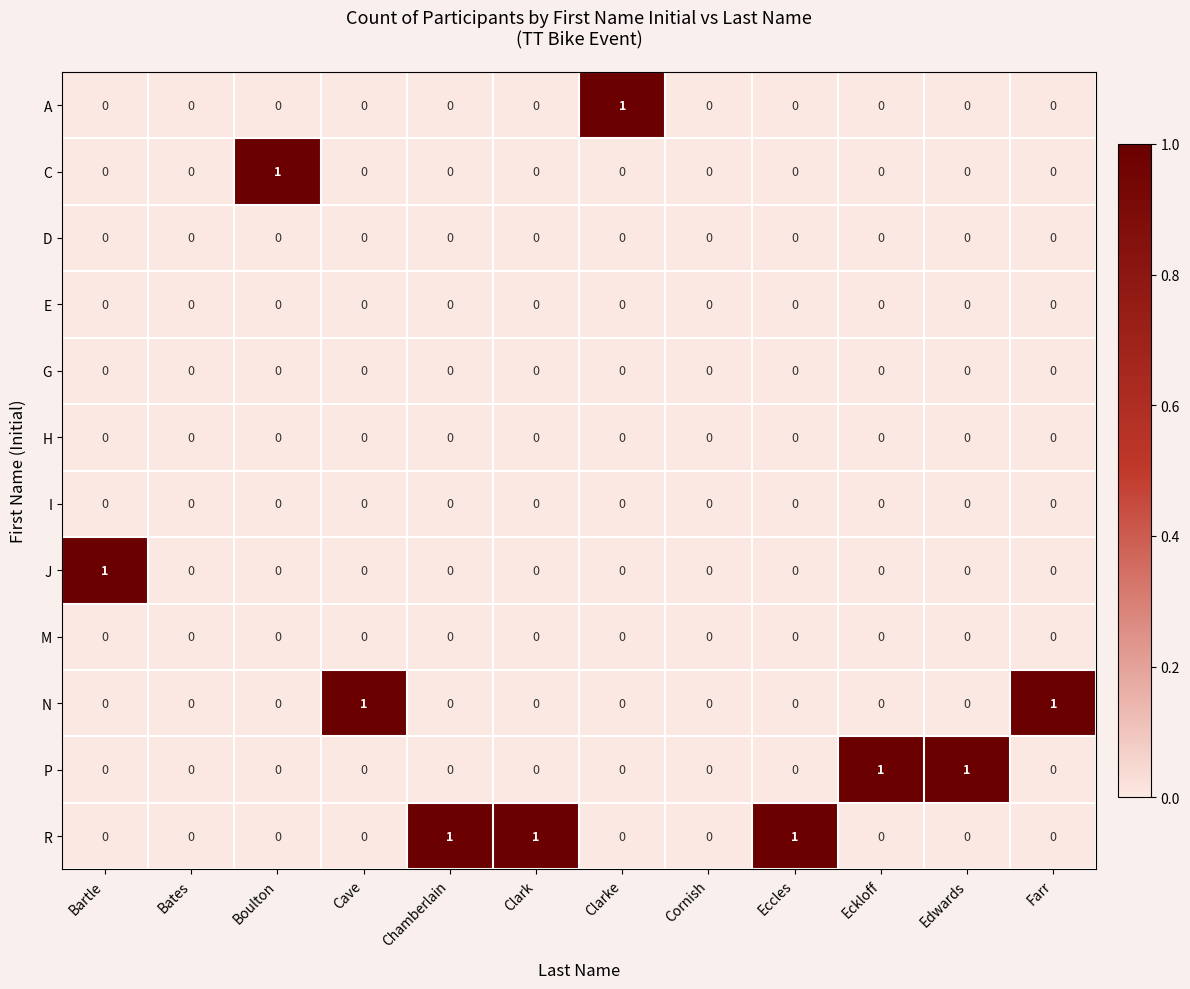

The value of D at Bates is 0. True or false?

True